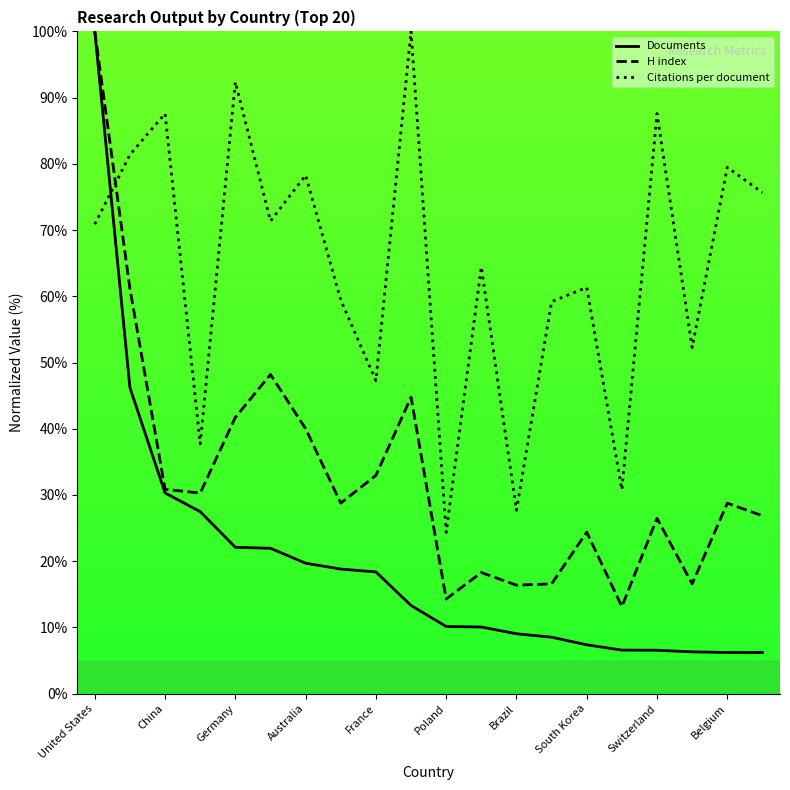

After their last crossing, which series has the higher values: Citations per document or Documents?

Citations per document